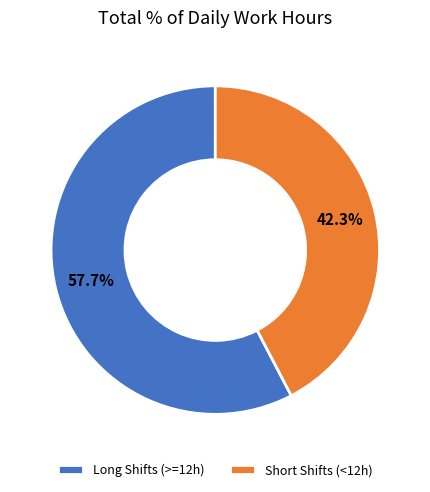

What is the largest slice in the pie chart?

Long Shifts (>=12h)